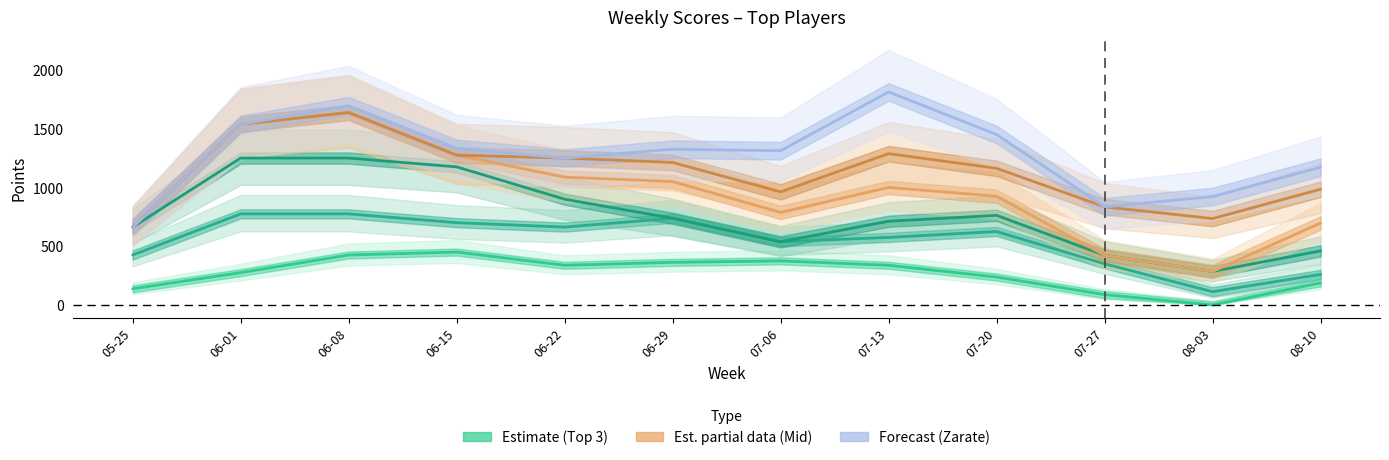

True or false: Zarate, Michael and Brooks, Tamika intersect in this chart.

False